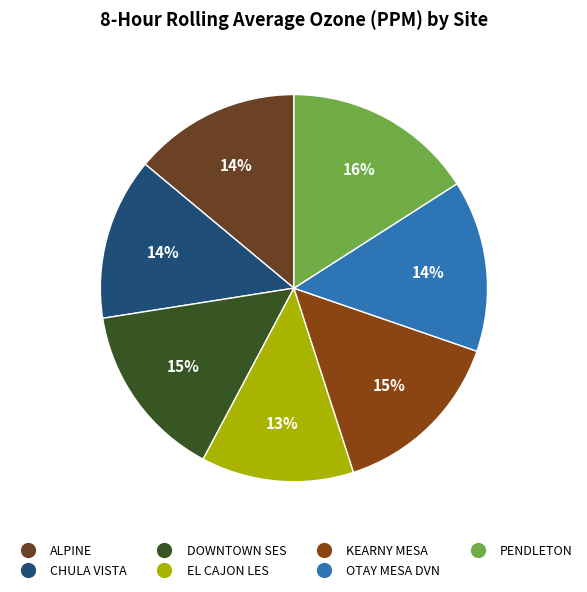

What percentage is the CHULA VISTA slice, to the nearest percent?

14%